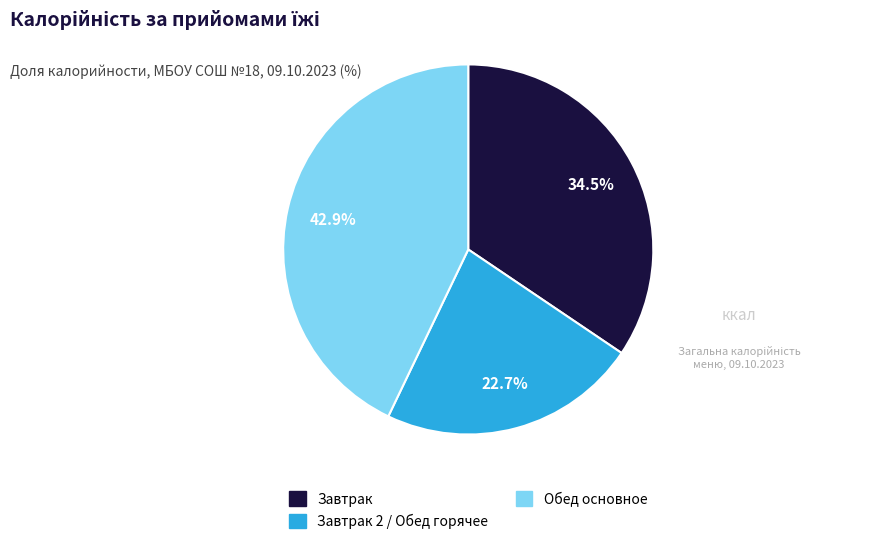

Is there a majority slice in this chart?

No